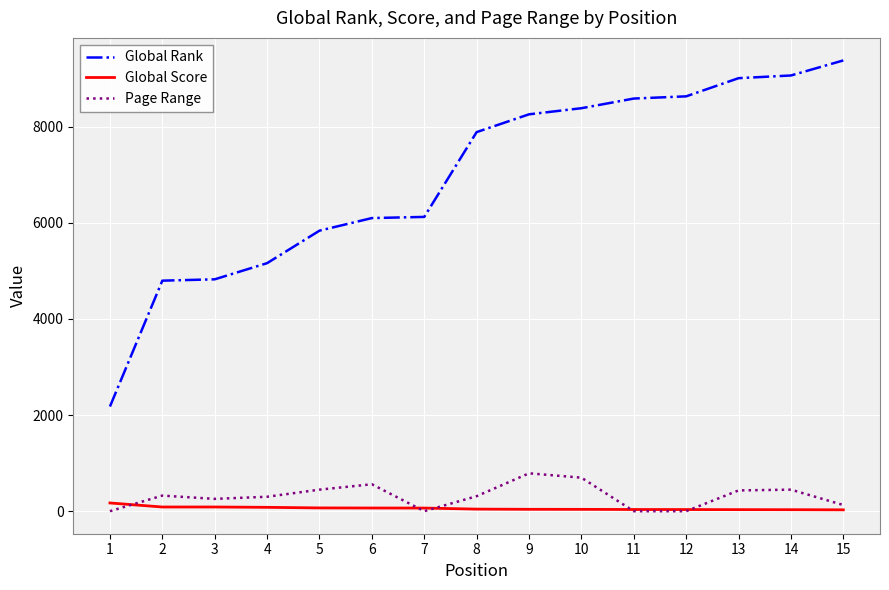

What is the sum of the Page Range values at 6 and 13?

992